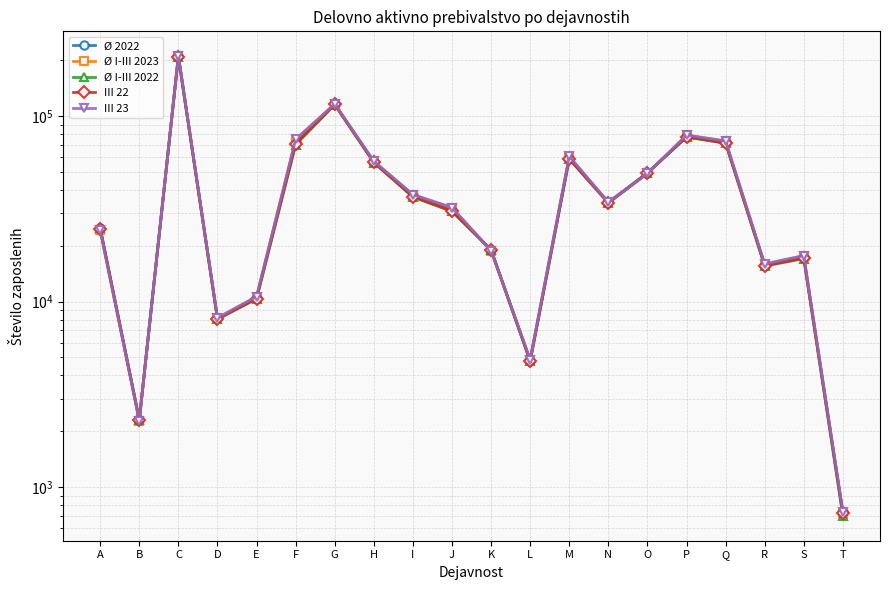

At which category is the sum across all series the highest?

C